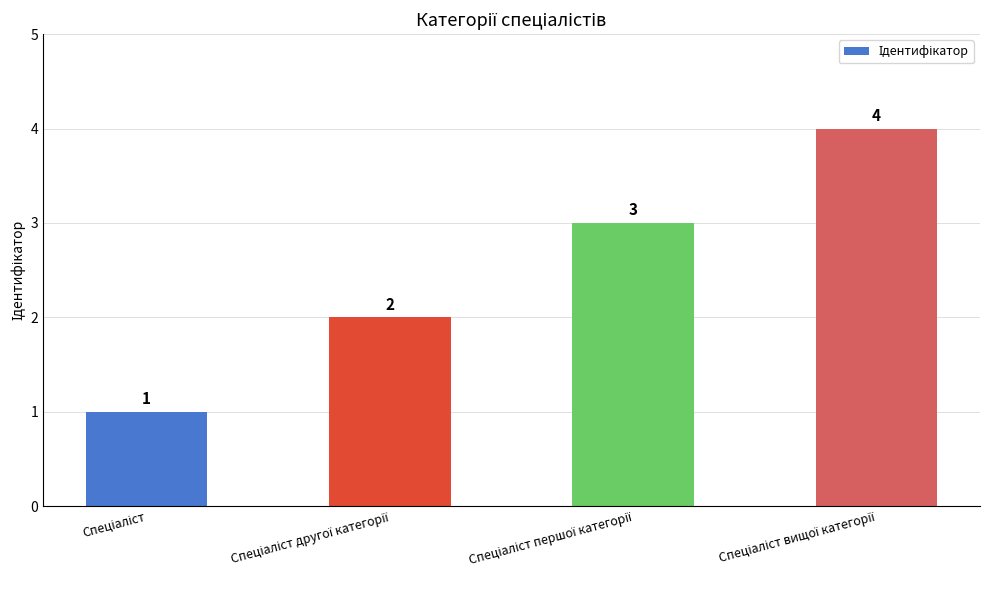

What is the value of the 3rd bar from the left?

3